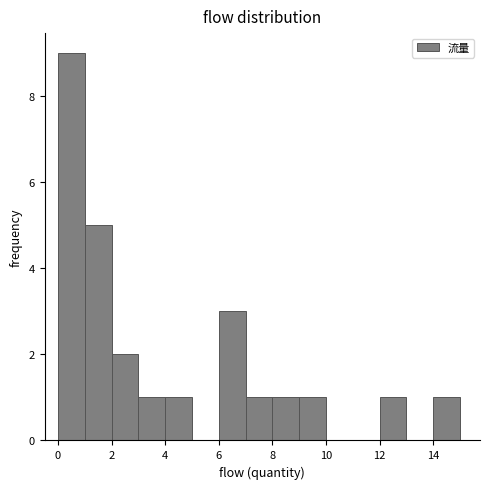

How tall is the bar that spans 14 to 15 on the x-axis? The values are not printed on the chart, so give them approximately, as read against the axis.

1